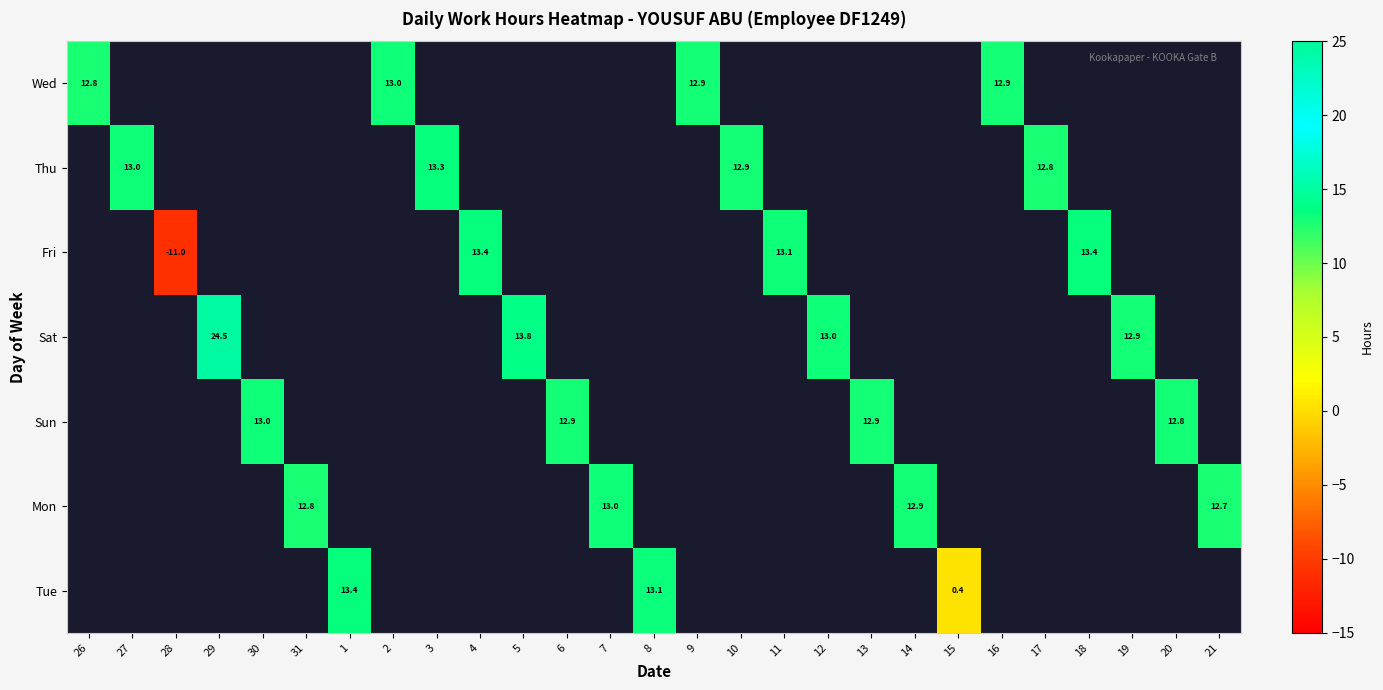

Which category has the lowest value in the Wed series?

26